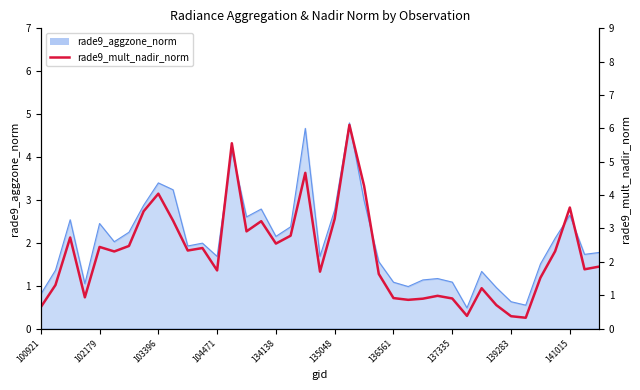

Is it true that the value at 26 is 0.9?

True